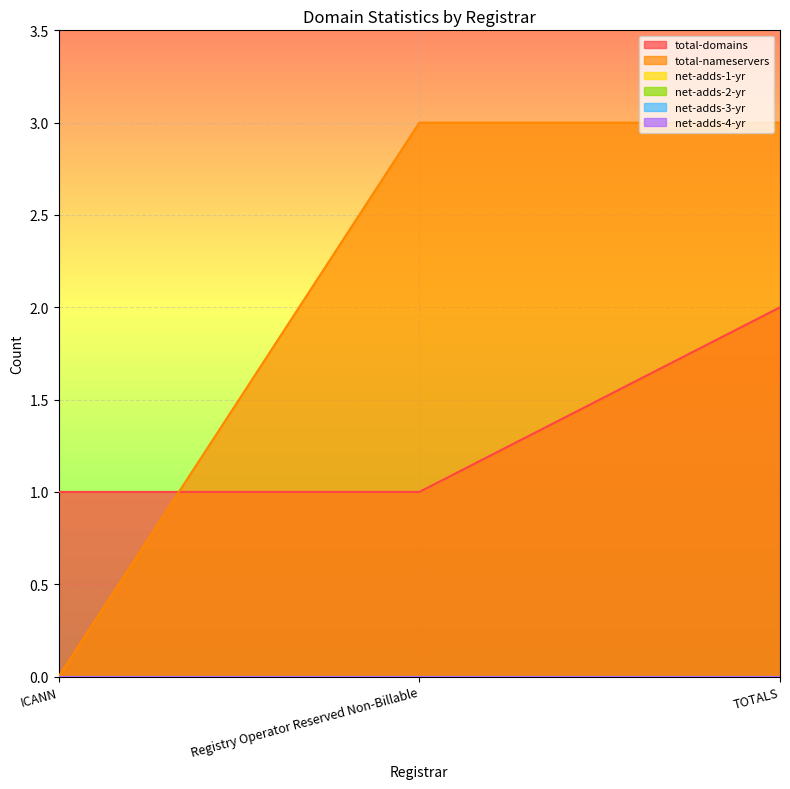

Does the chart display data point markers on the line(s)?

No